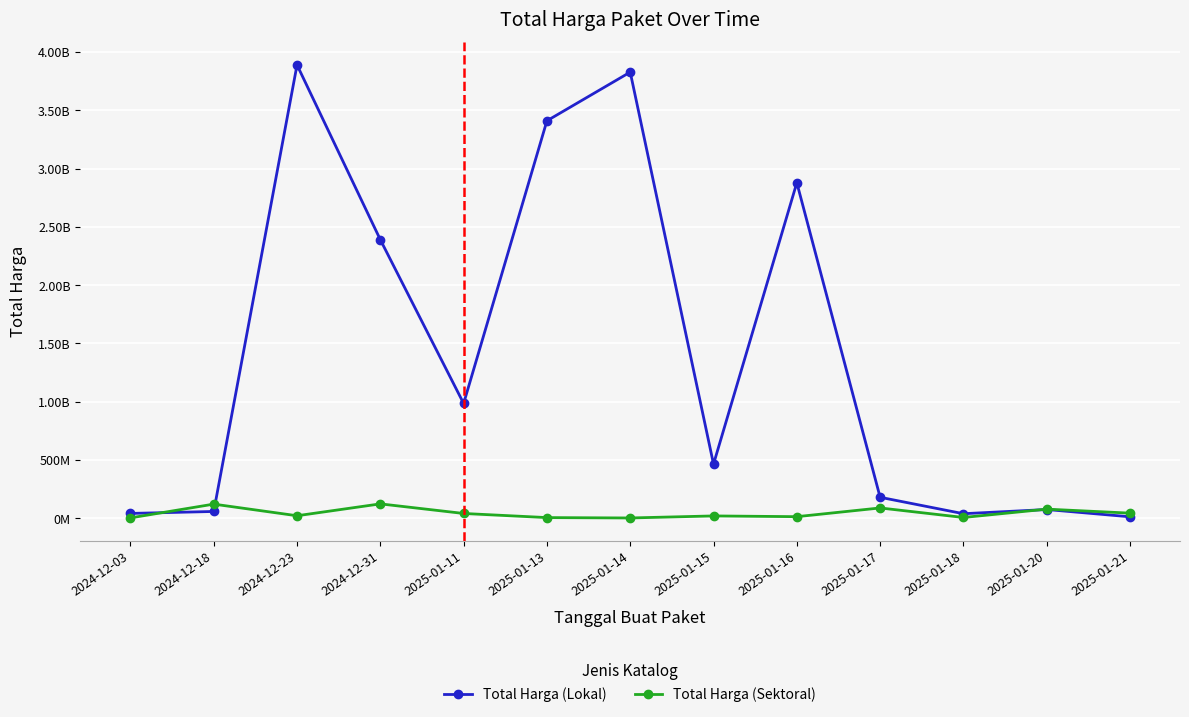

List the series in order of their peak value, lowest first.

Total Harga (Sektoral), Total Harga (Lokal)